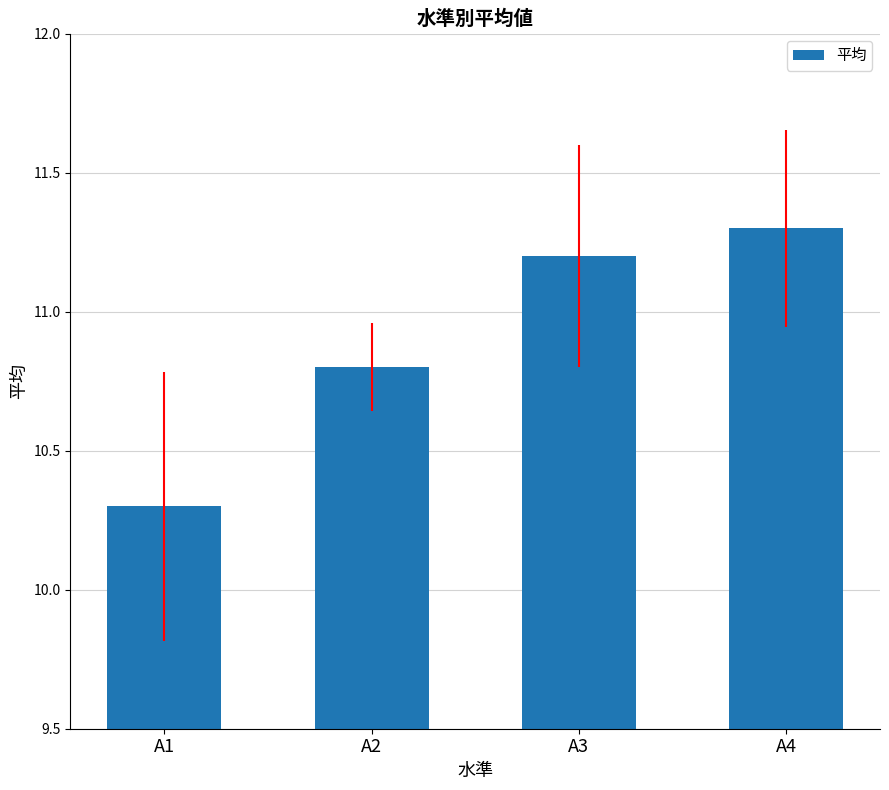

What is the difference between the maximum and minimum values?

1.0